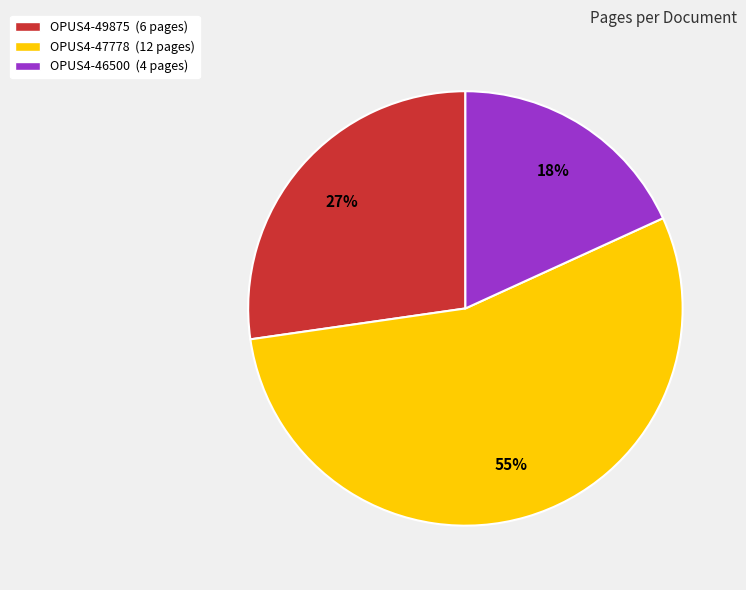

Which category has the smallest portion of the pie?

OPUS4-46500